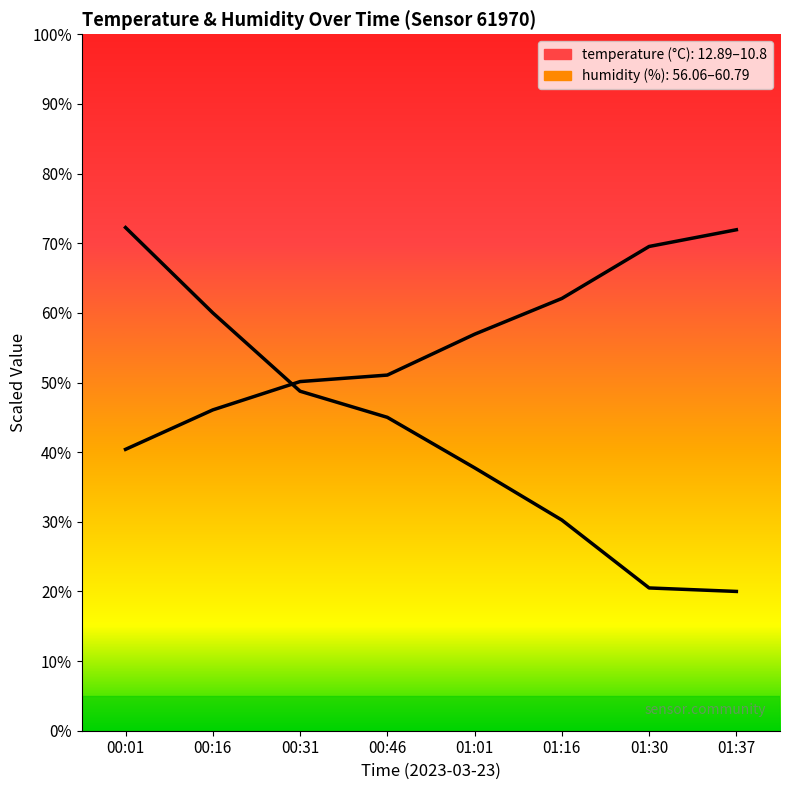

What are all the series names shown in the legend?

temperature, humidity